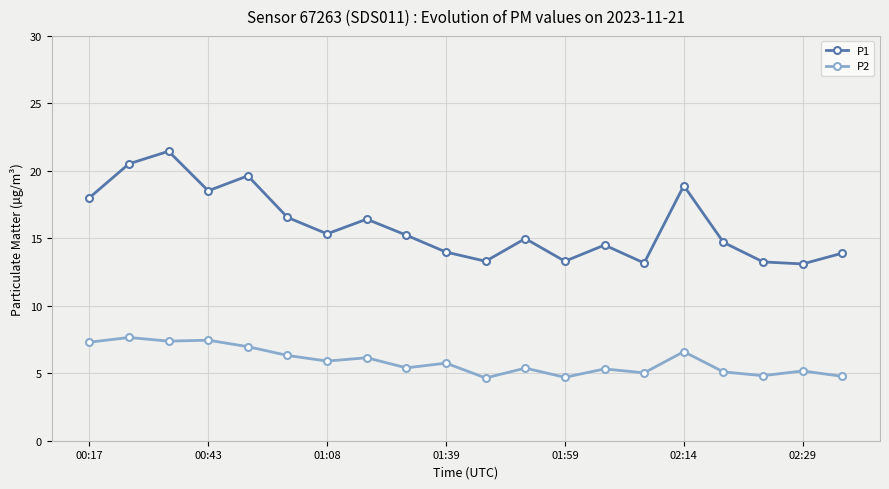

True or false: P1 and P2 cross at least once.

False